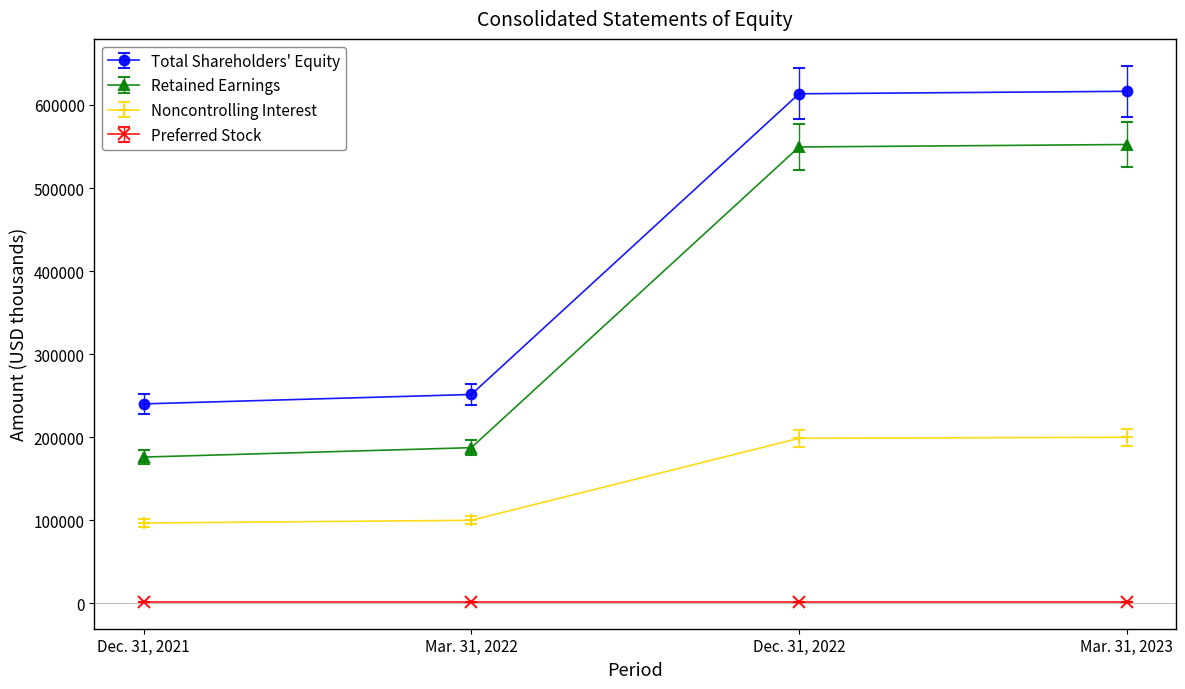

True or false: Total Shareholders' Equity and Retained Earnings intersect in this chart.

False